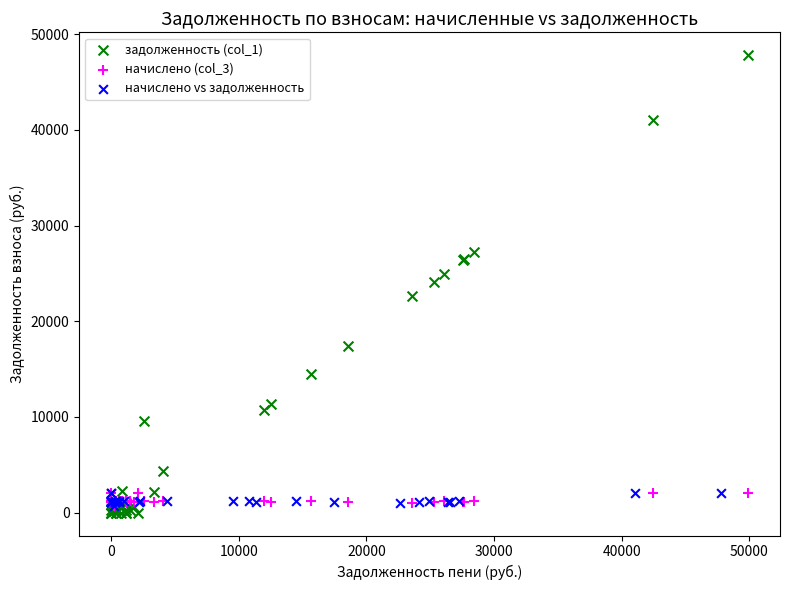

Which series has the widest spread of Y values?

задолженность (col_1)